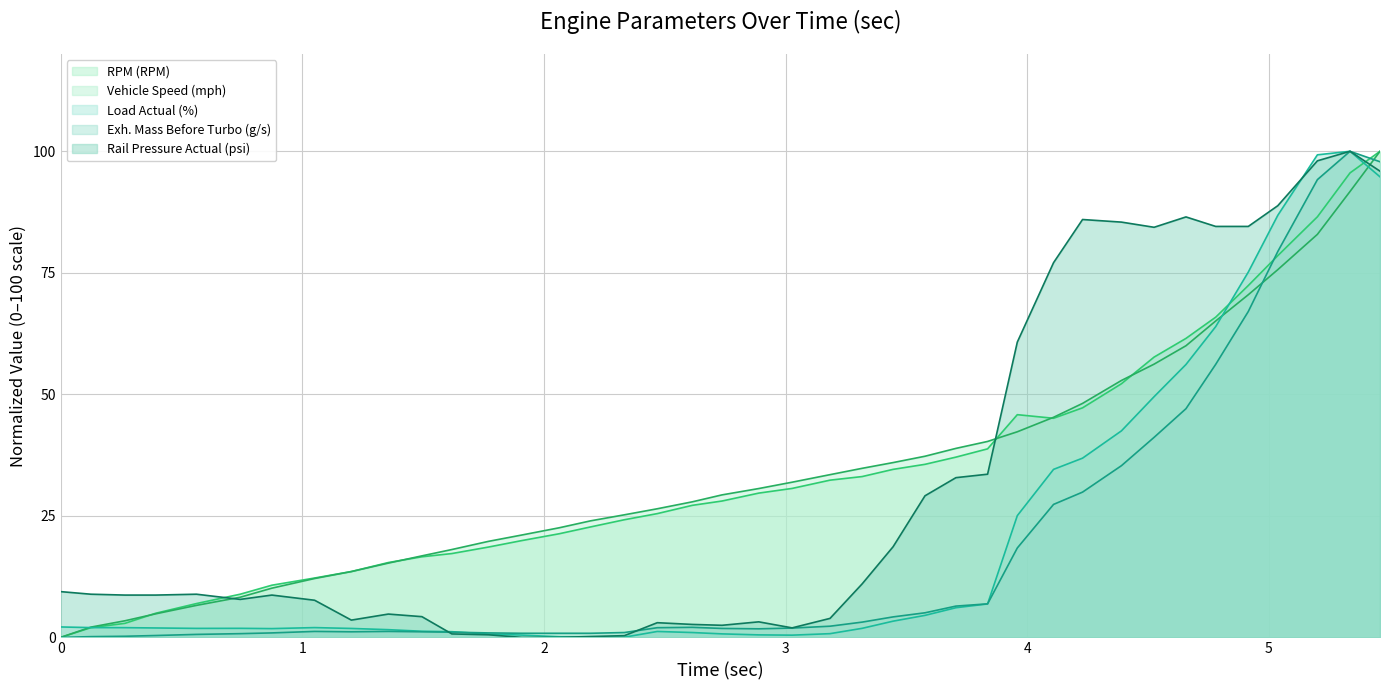

At how many categories does at least one series exceed 15?

31